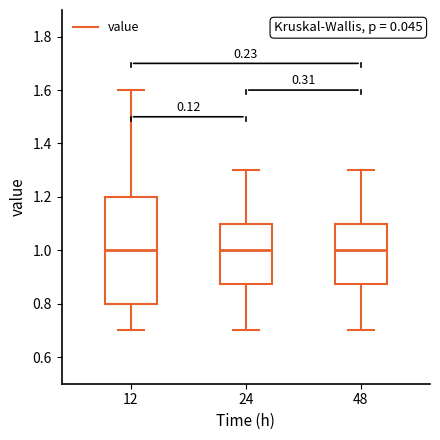

Comparing the boxes themselves (not the whiskers), which one is the tallest?

12